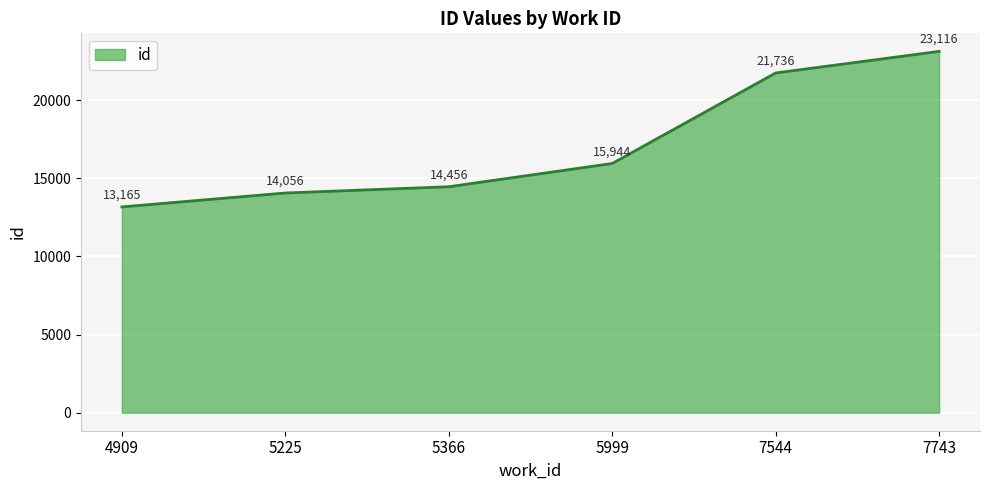

What is the approximate value at 4909, to the nearest 100?

13200